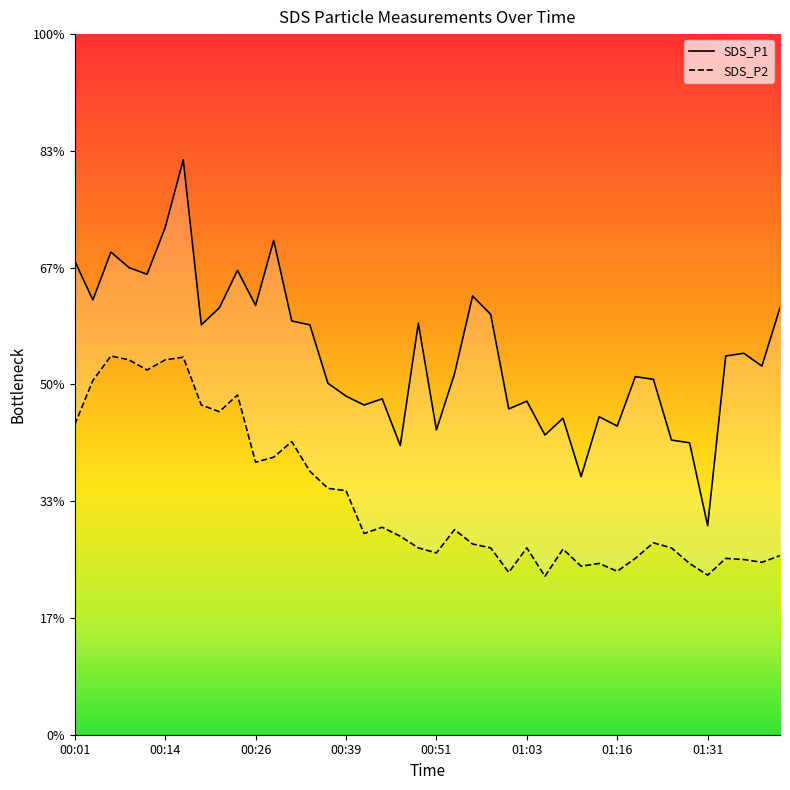

What are all the series names shown in the legend?

SDS_P1, SDS_P2